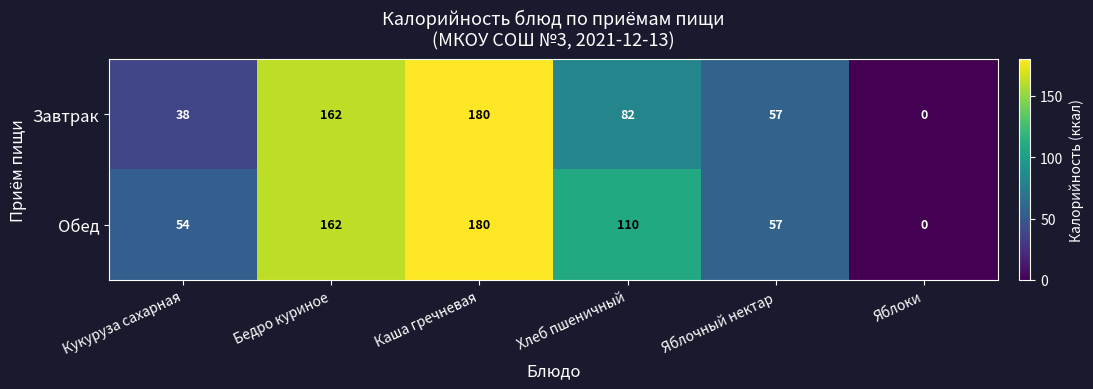

At which label does Обед reach its peak?

Каша гречневая